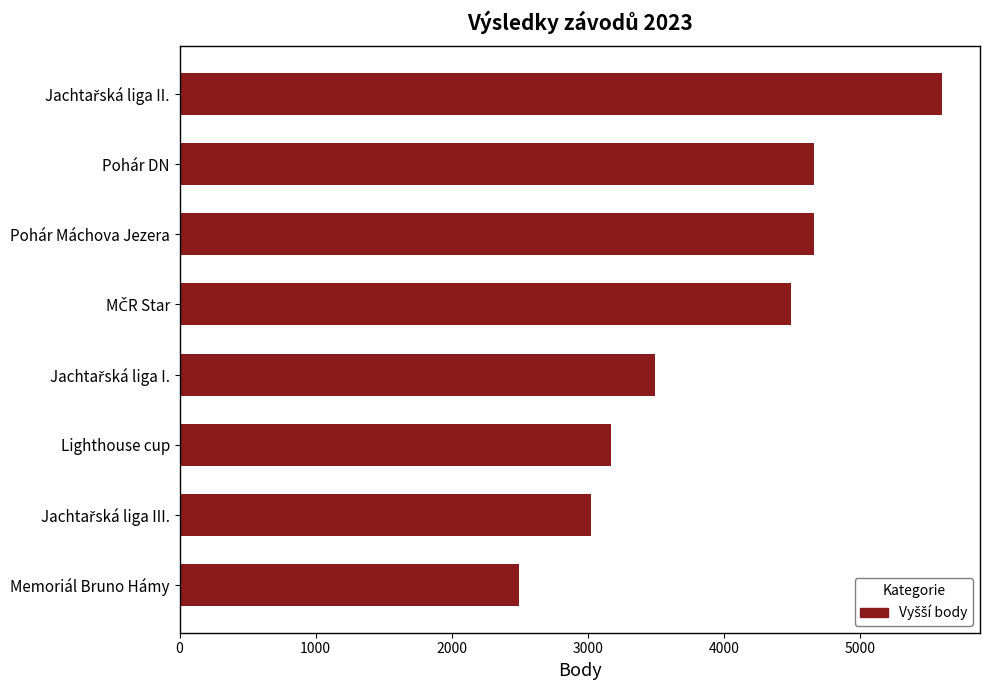

How many categories are shown in the chart?

8